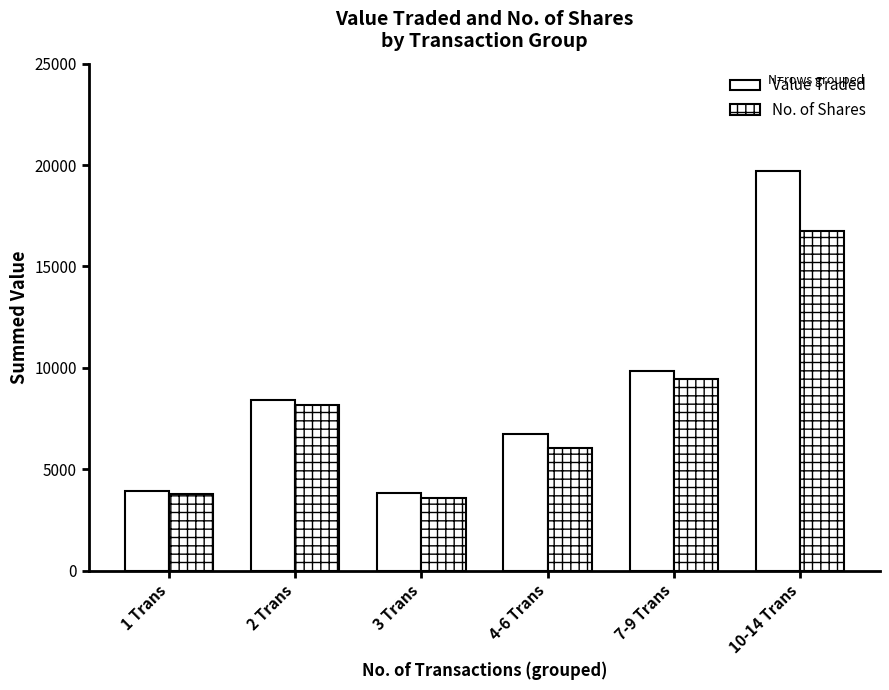

True or false: Value Traded has a value of 19686 at 10-14 Trans.

True